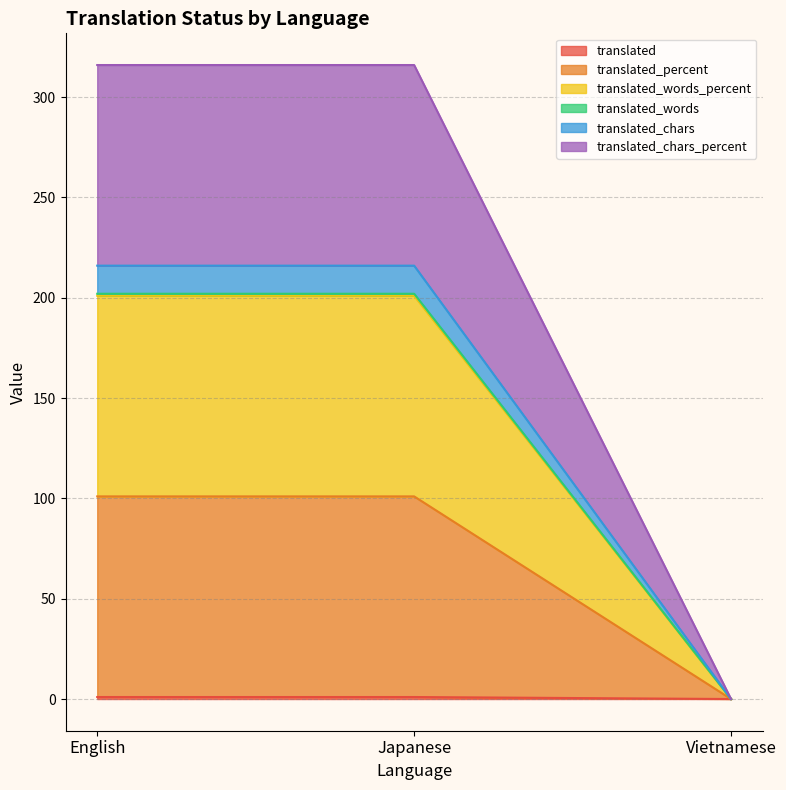

What is the highest value of the translated_words series?

1